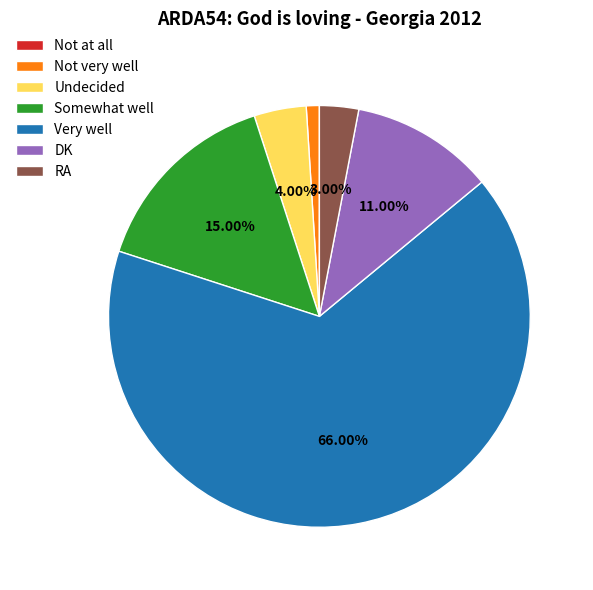

Between RA and DK, which is larger?

DK